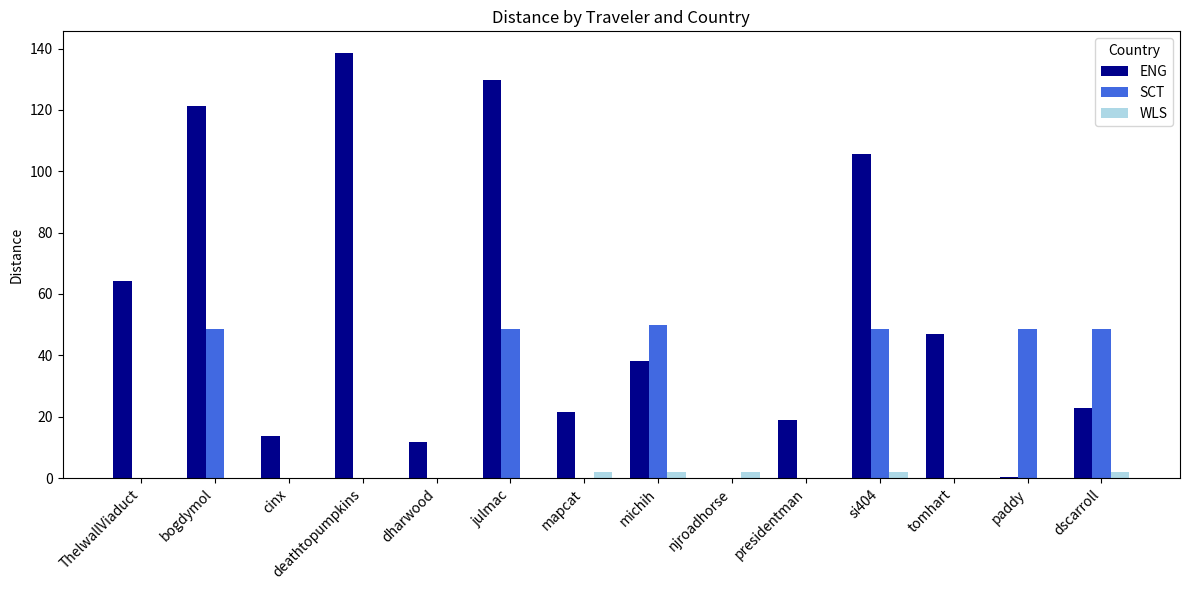

What is the total value across all series at dharwood?

11.9